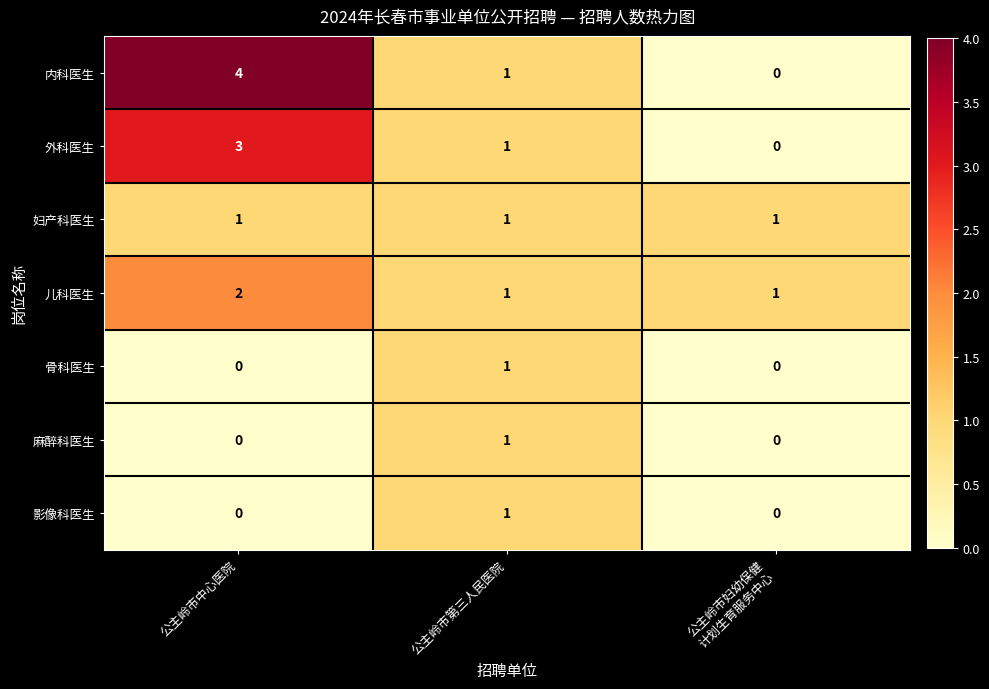

The 骨科医生 series shows 2 at 公主岭市第三人民医院. True or false?

False